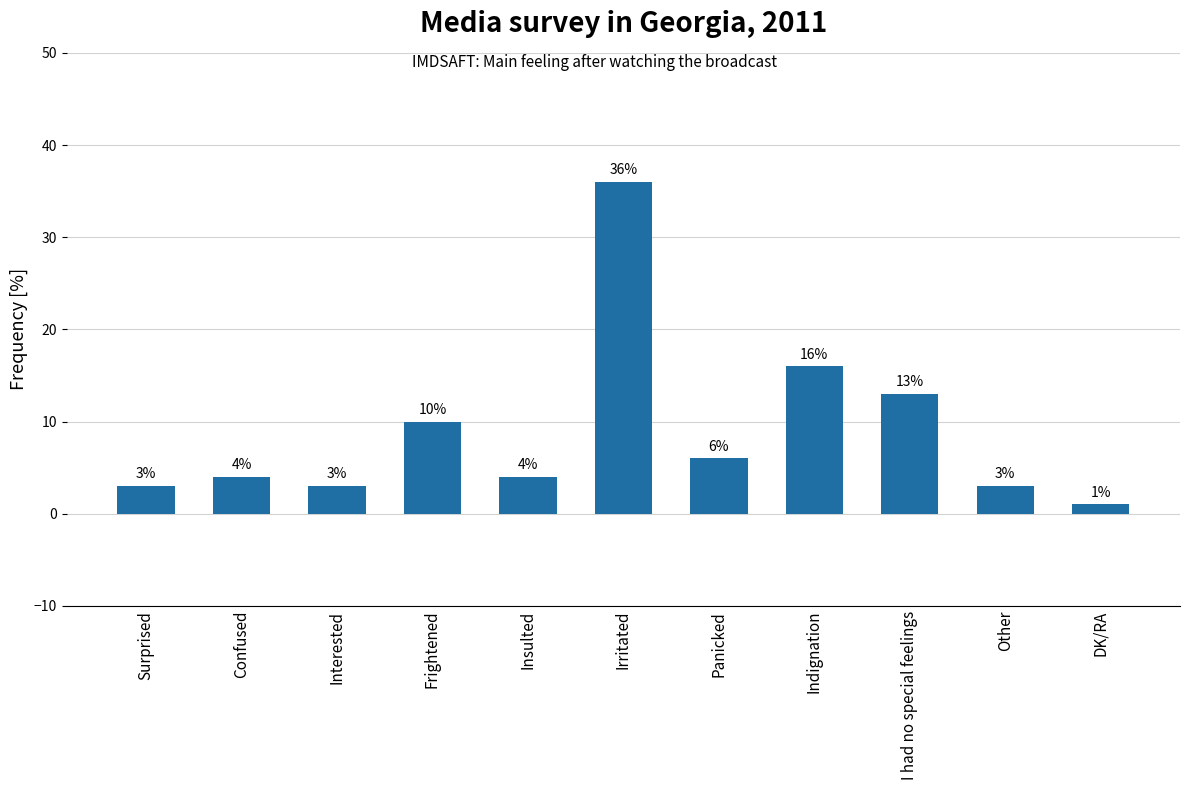

How many bars are there in total?

11